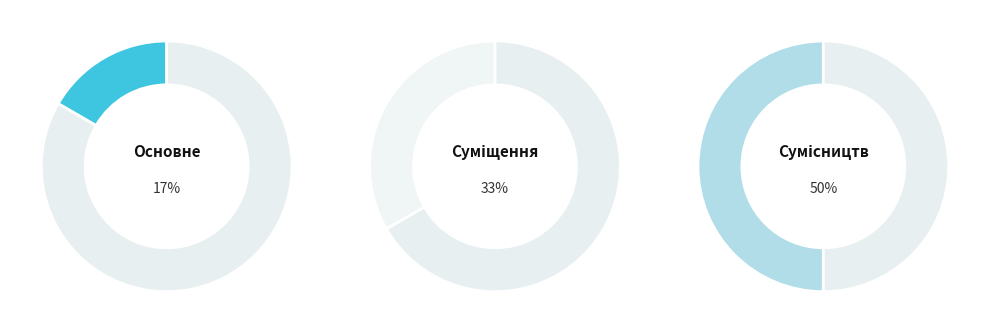

What percentage is the Суміщення slice, to the nearest percent?

33%